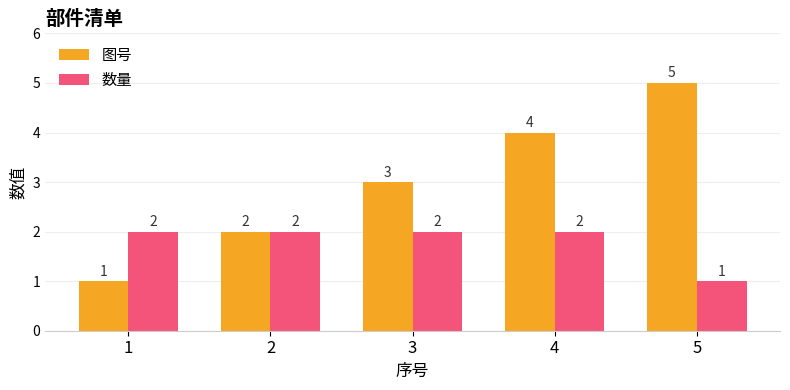

Are the bars grouped side by side (vs. stacked)?

Yes